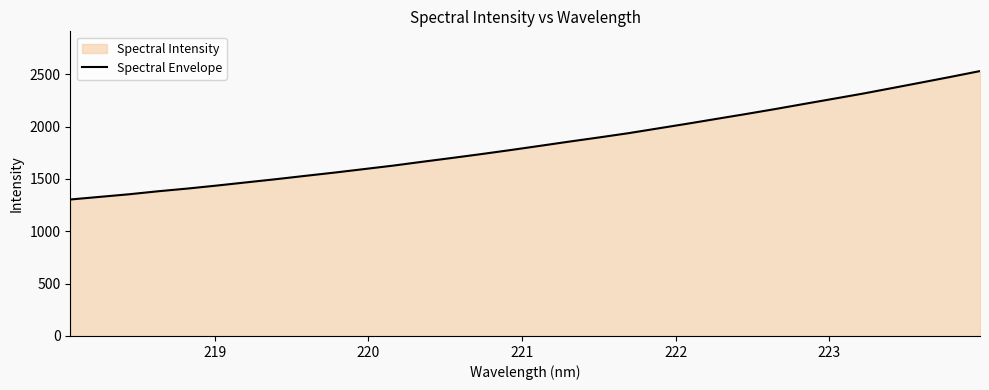

What is the smallest value displayed?

1303.1